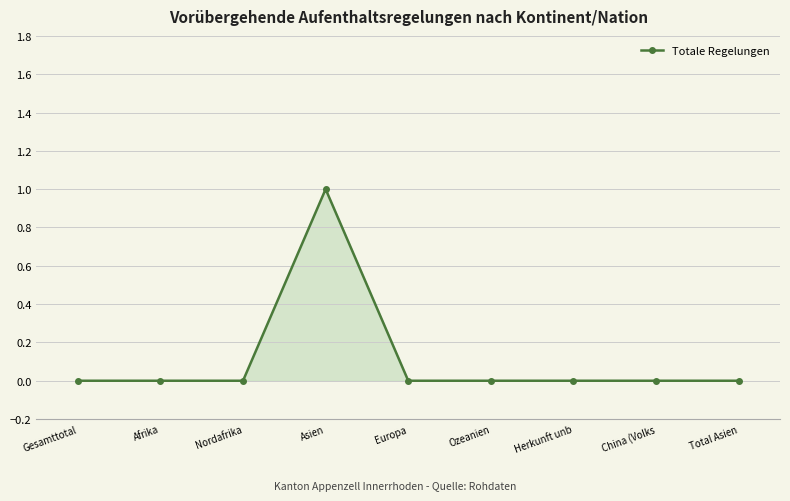

What is the sum of all values?

1